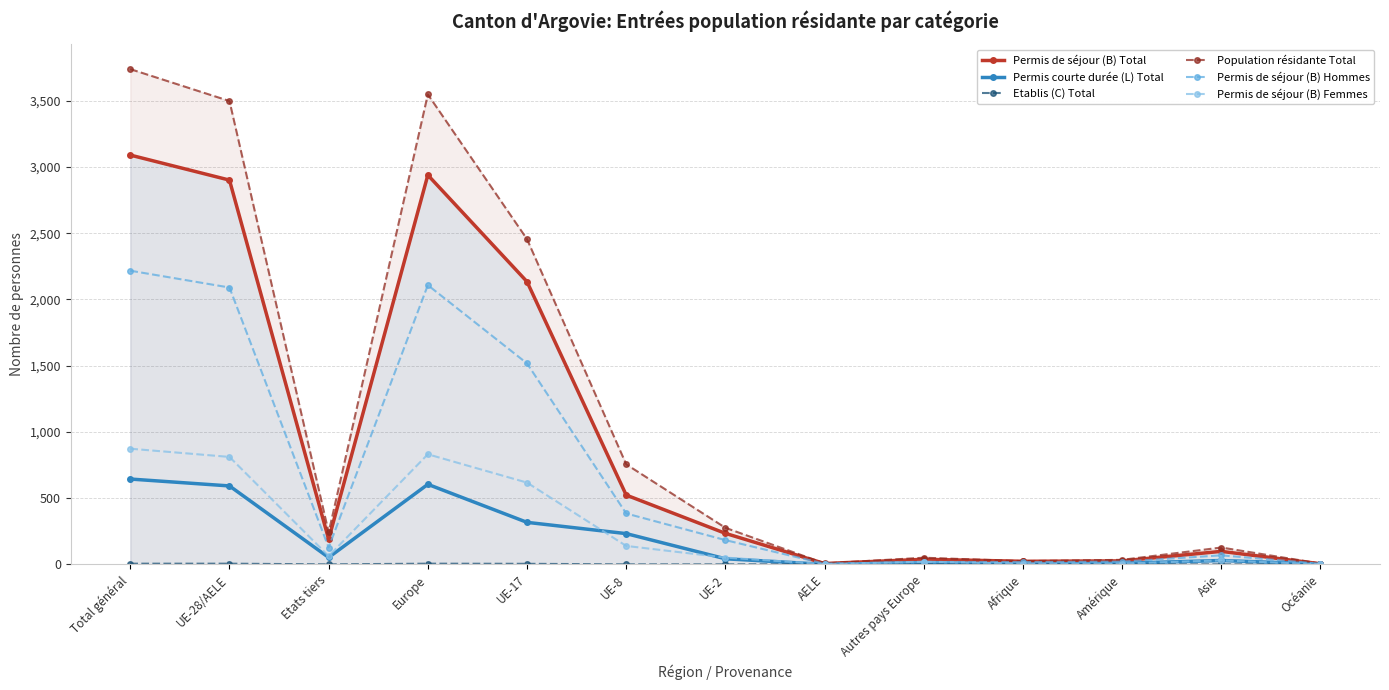

Is it true that Etablis (C) Total equals 5 at Total général?

True